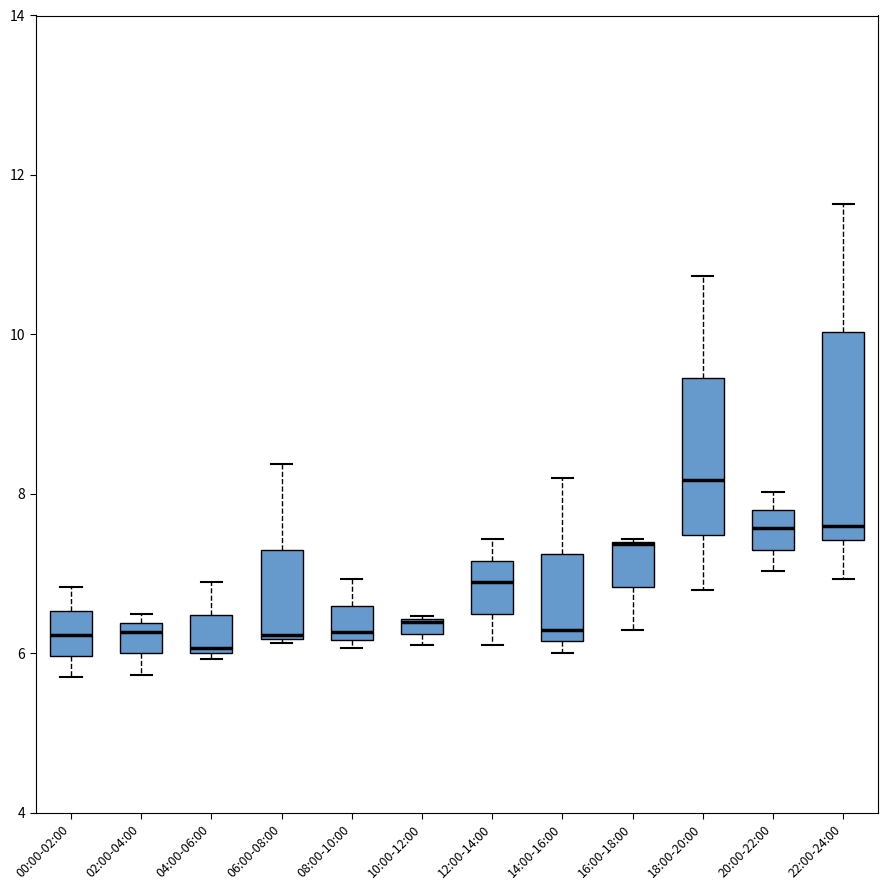

Where does the median line of the box for 02:00-04:00 sit on the y-axis? The values are not printed on the chart, so give them approximately, as read against the axis.

6.2